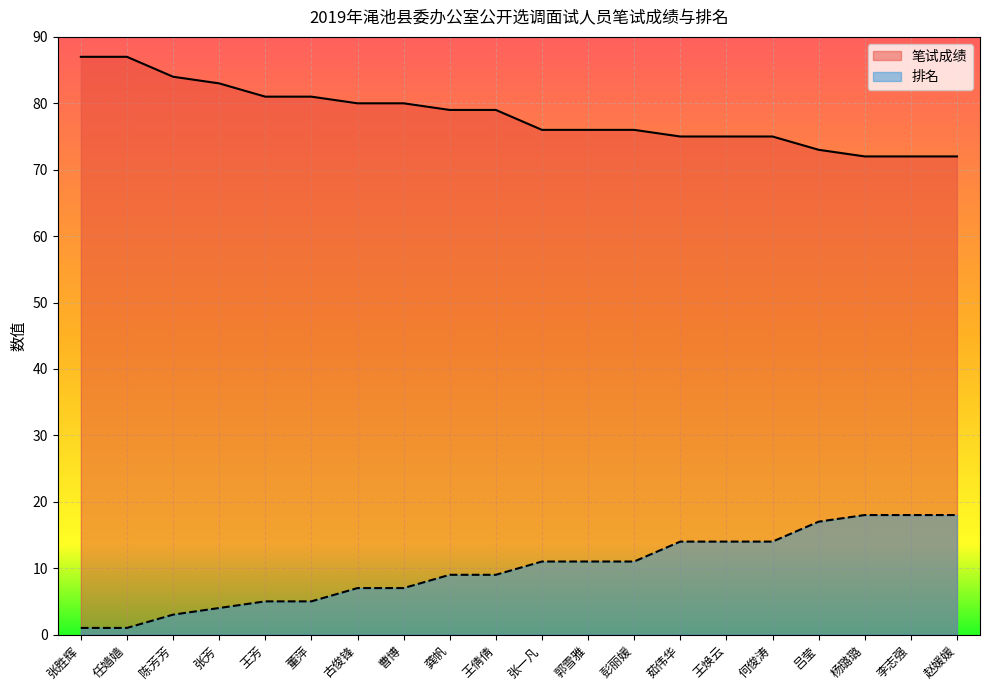

Reading left to right, extract all data points from this chart.

笔试成绩_line: 87	87	84	83	81	81	80	80	79	79	76	76	76	75	75	75	73	72	72	72
排名_line: 1	1	3	4	5	5	7	7	9	9	11	11	11	14	14	14	17	18	18	18